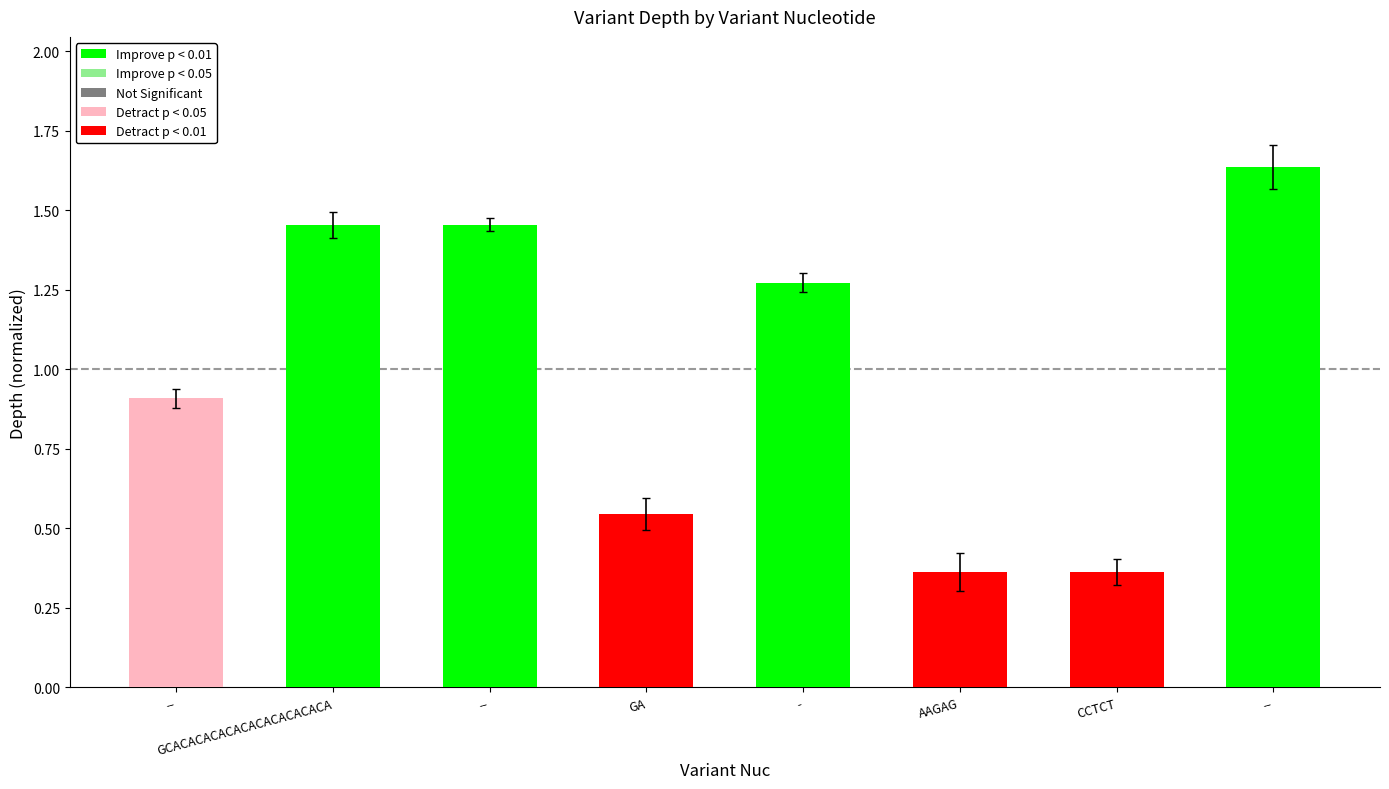

Read the value at CCTCT.

0.4